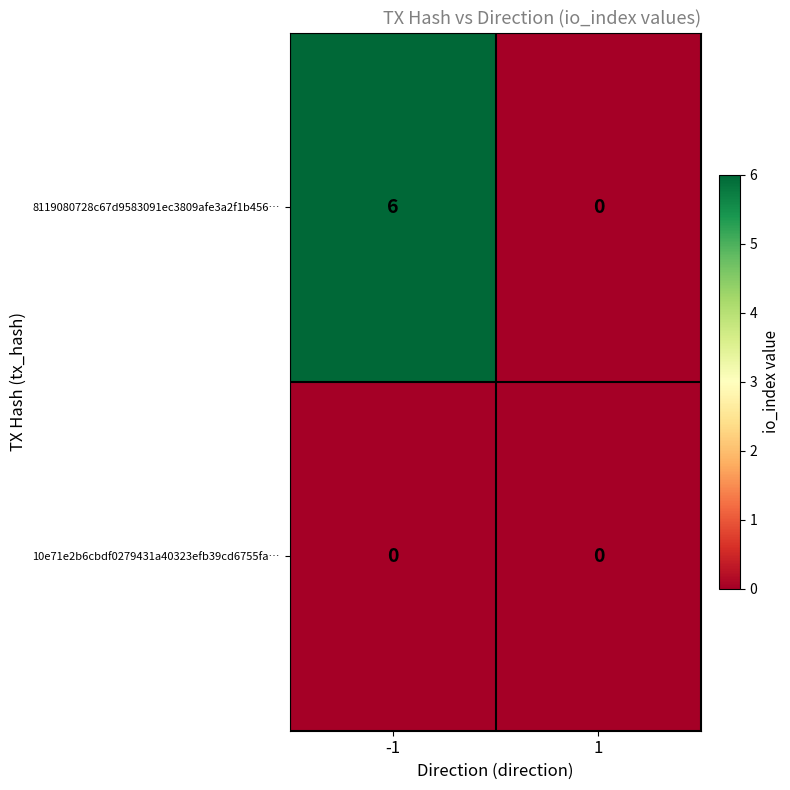

Reading right to left, extract all data points from this chart.

8119080728c67d9583091ec3809afe3a2f1b456…: 1=0	-1=6
10e71e2b6cbdf0279431a40323efb39cd6755fa…: 1=0	-1=0